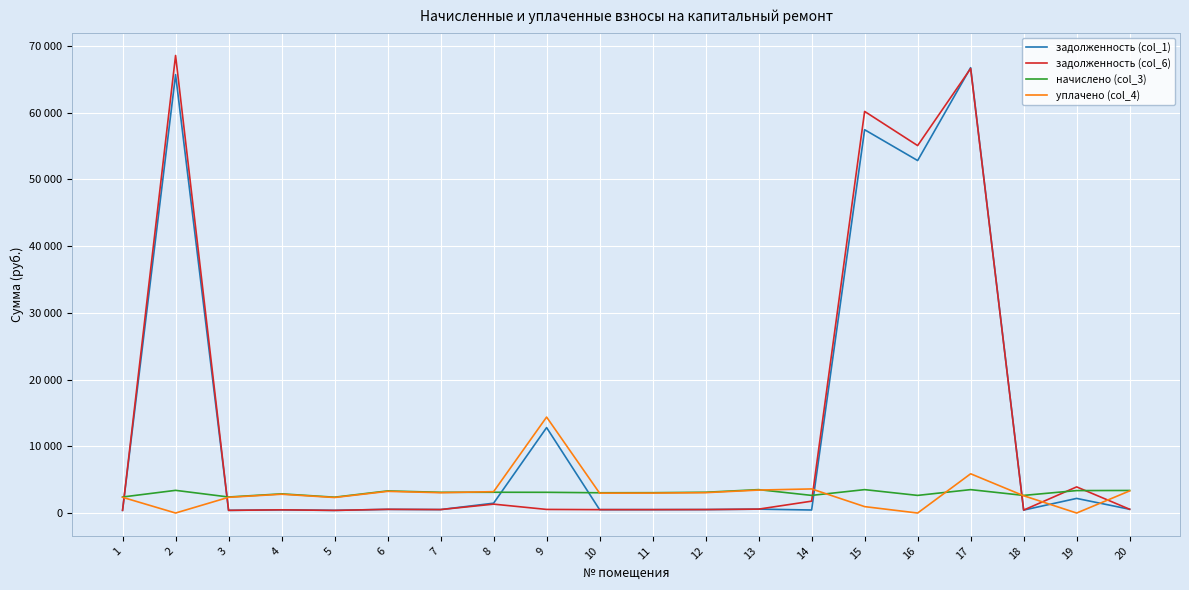

After their last crossing, which series has the higher values: уплачено (col_4) or задолженность (col_1)?

уплачено (col_4)